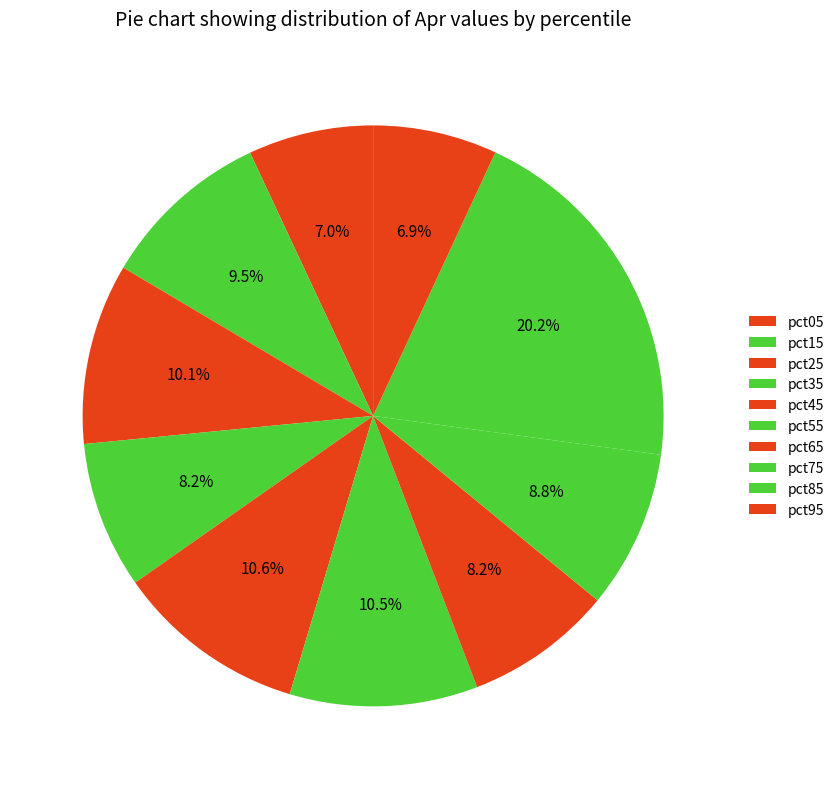

How many slices are in this pie chart?

10